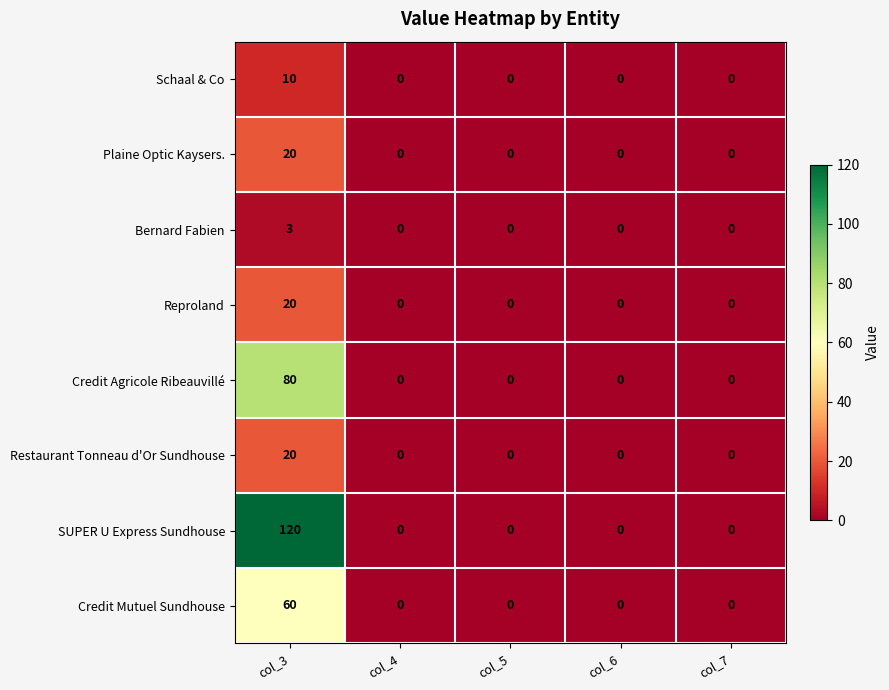

How many data points does each series have?

5